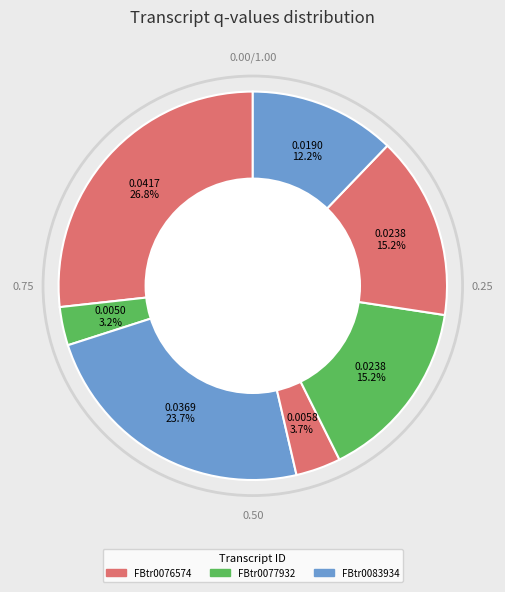

To the nearest percent, what is the difference between the largest and smallest slice percentages?

24%